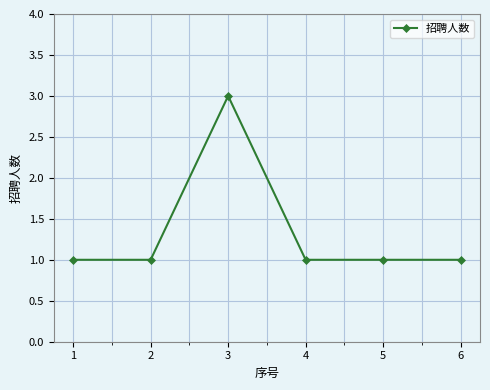

What is the change in value from 3 to 4?

-2